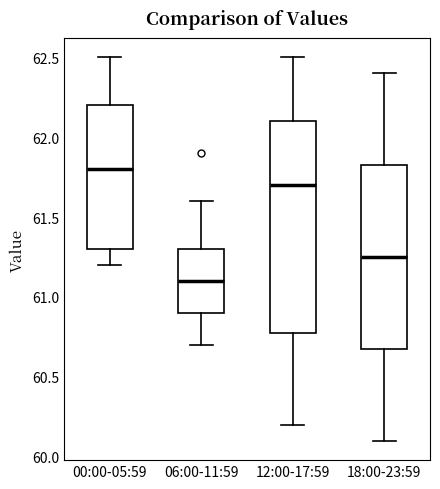

Reading left to right, read every box against the y-axis: the position of its median line, the range the box covers, and the ends of its whiskers. The values are not printed on the chart, so give them approximately, as read against the axis.

00:00-05:59: median 61.80, box 61.30 to 62.20, whiskers 61.20 to 62.50
06:00-11:59: median 61.10, box 60.90 to 61.30, whiskers 60.70 to 61.60
12:00-17:59: median 61.70, box 60.80 to 62.10, whiskers 60.20 to 62.50
18:00-23:59: median 61.25, box 60.70 to 61.85, whiskers 60.10 to 62.40